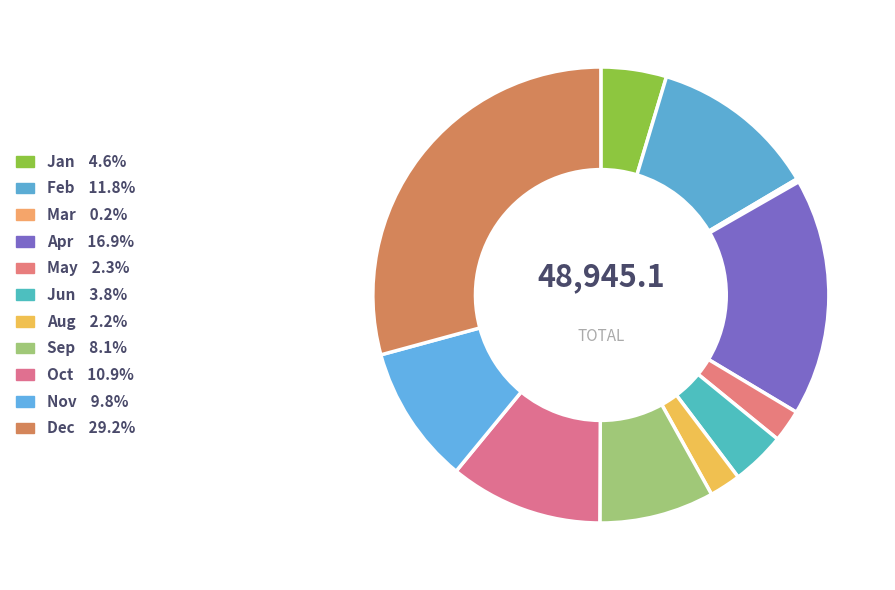

Is there a majority slice in this chart?

No